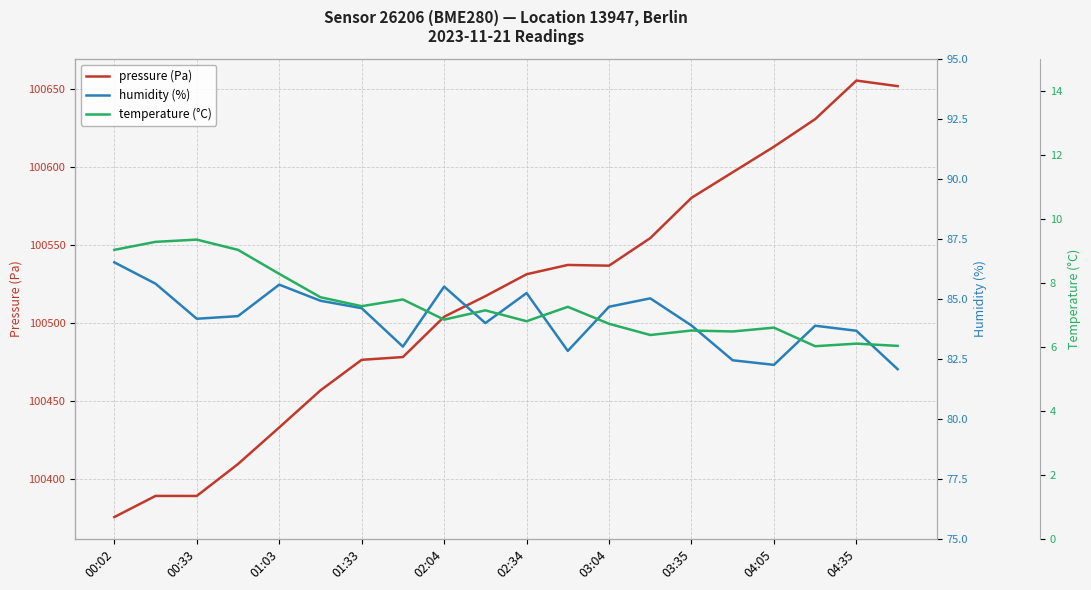

How many lines are shown in the chart?

3